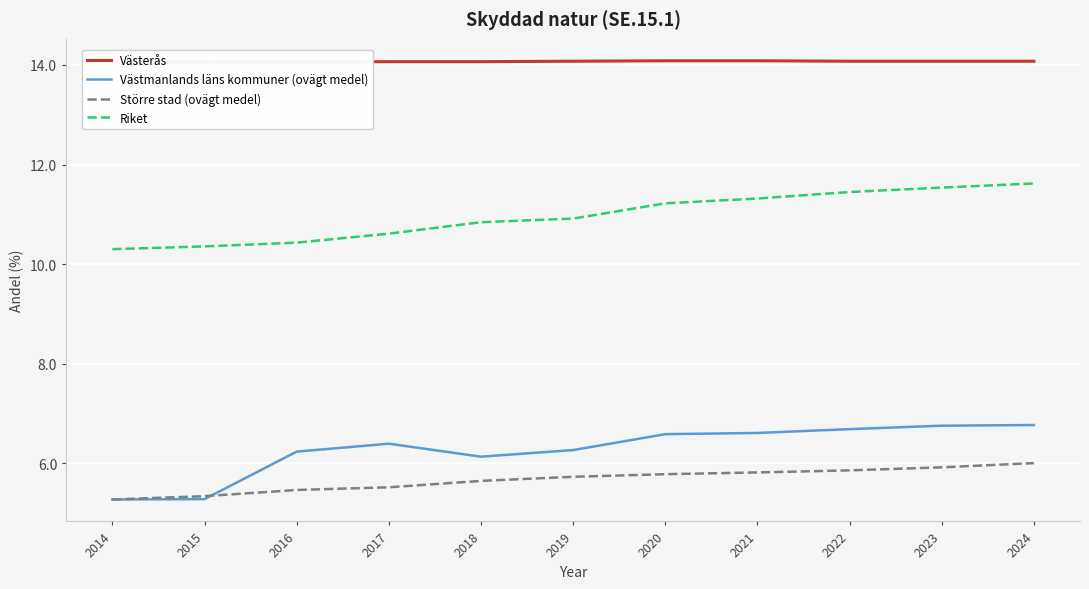

True or false: Större stad (ovägt medel) and Riket cross at least once.

False